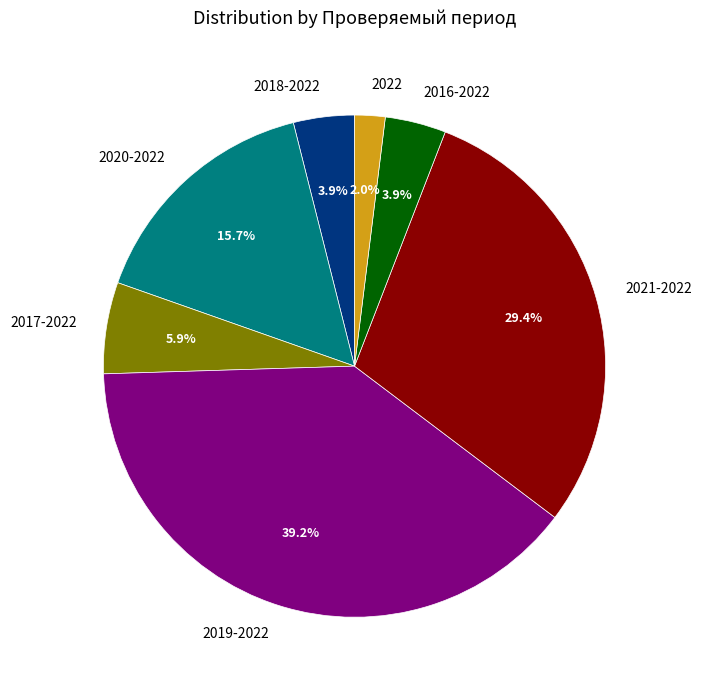

Does 2022 represent more than half of the total?

No